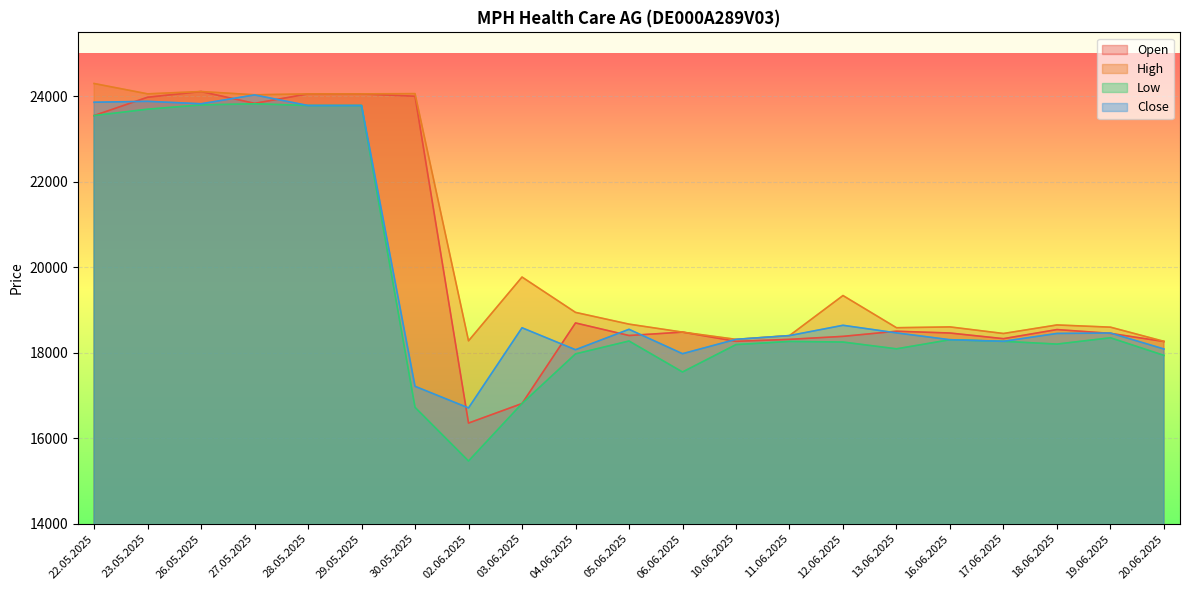

At which label does Open first exceed 18485?

22.05.2025